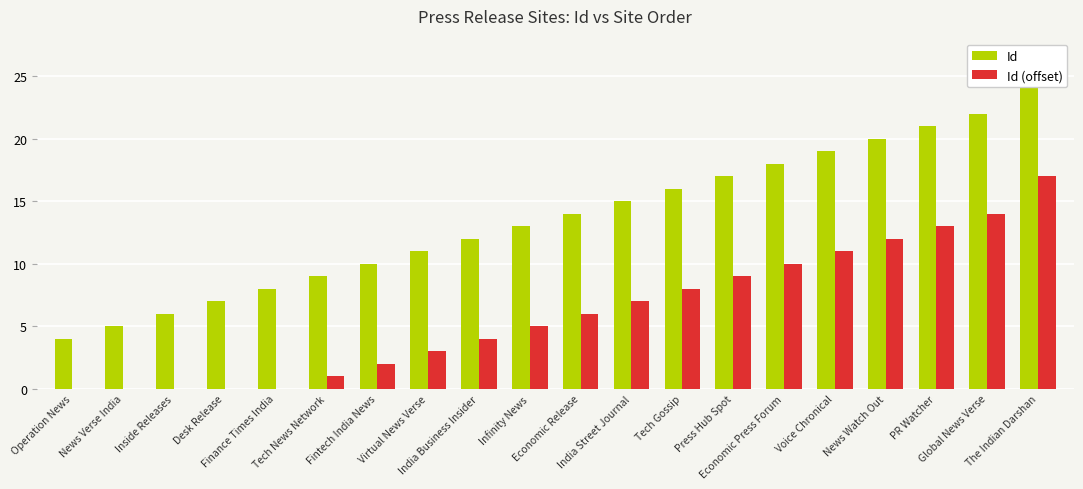

What is the average value of the Id (offset) series?

6